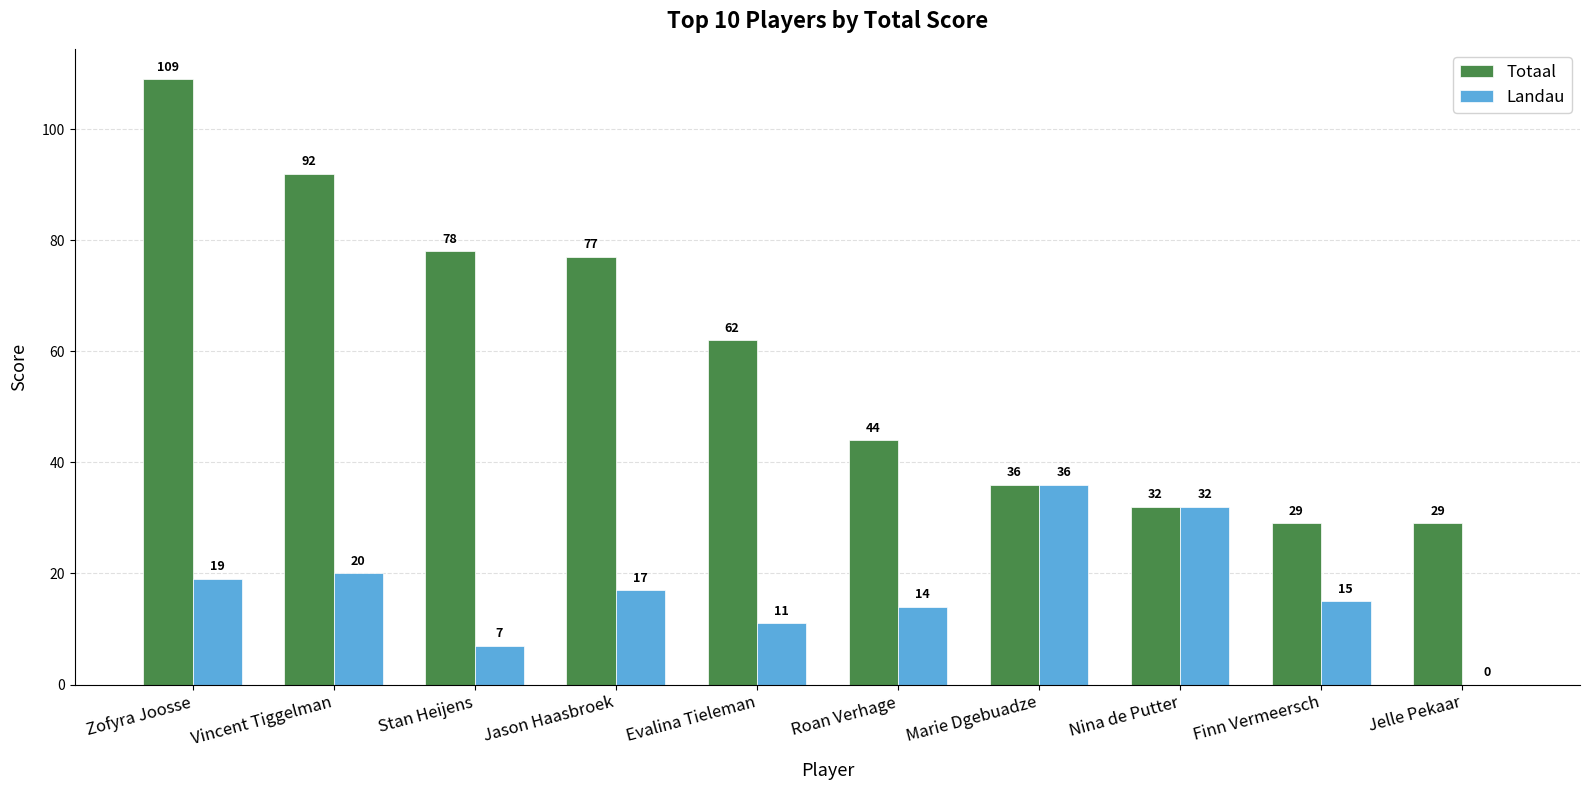

Reading left to right, list all the values displayed in this chart.

Totaal: Zofyra Joosse=109	Vincent Tiggelman=92	Stan Heijens=78	Jason Haasbroek=77	Evalina Tieleman=62	Roan Verhage=44	Marie Dgebuadze=36	Nina de Putter=32	Finn Vermeersch=29	Jelle Pekaar=29
Landau: Zofyra Joosse=19	Vincent Tiggelman=20	Stan Heijens=7	Jason Haasbroek=17	Evalina Tieleman=11	Roan Verhage=14	Marie Dgebuadze=36	Nina de Putter=32	Finn Vermeersch=15	Jelle Pekaar=0